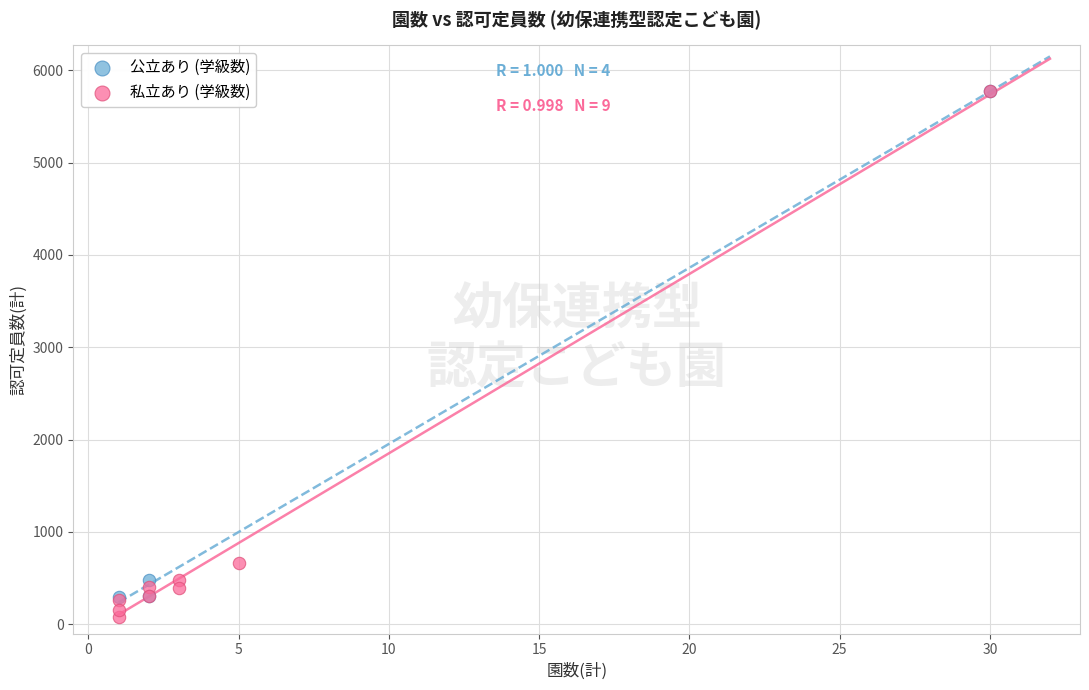

What are all the series names shown in the legend?

公立あり (学級数), 私立あり (学級数)